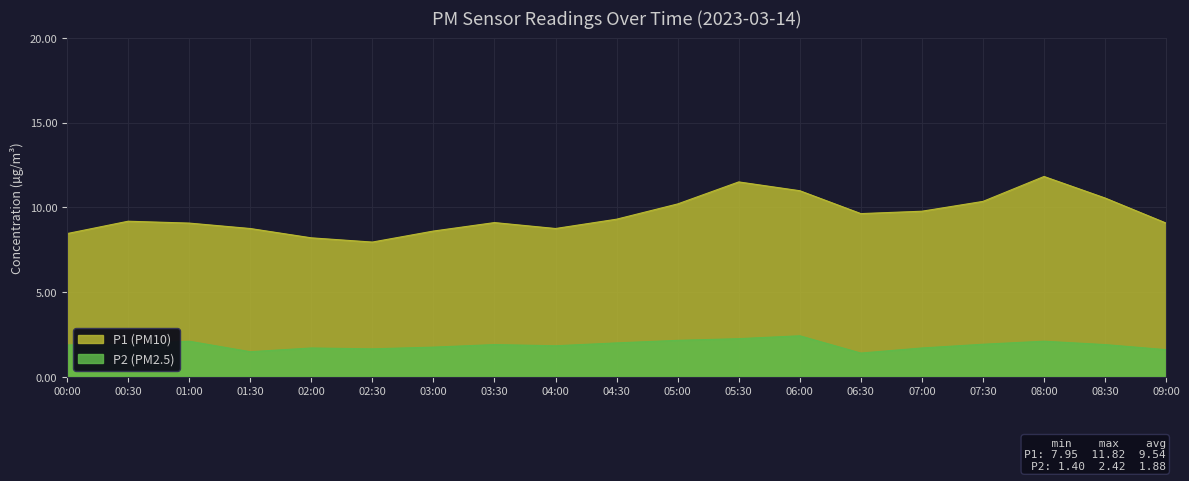

Rank the categories by P1 value from lowest to highest.

02:30, 02:00, 00:00, 03:00, 01:30, 04:00, 01:00, 09:00, 03:30, 00:30, 04:30, 06:30, 07:00, 05:00, 07:30, 08:30, 06:00, 05:30, 08:00